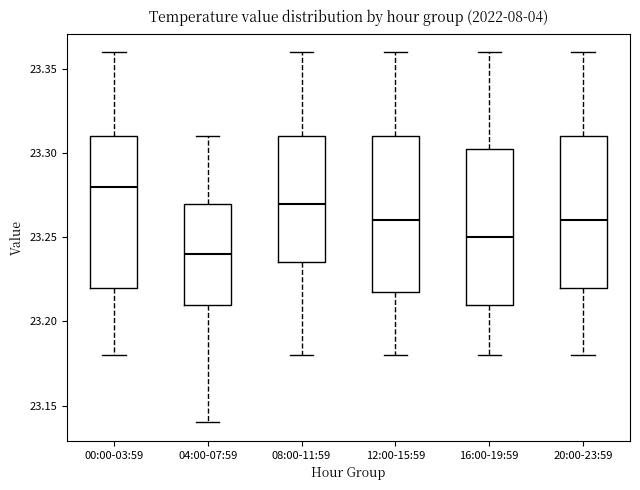

Reading left to right, read every box against the y-axis: the position of its median line, the range the box covers, and the ends of its whiskers. The values are not printed on the chart, so give them approximately, as read against the axis.

00:00-03:59: median 23.280, box 23.220 to 23.310, whiskers 23.180 to 23.360
04:00-07:59: median 23.240, box 23.210 to 23.270, whiskers 23.140 to 23.310
08:00-11:59: median 23.270, box 23.235 to 23.310, whiskers 23.180 to 23.360
12:00-15:59: median 23.260, box 23.220 to 23.310, whiskers 23.180 to 23.360
16:00-19:59: median 23.250, box 23.210 to 23.305, whiskers 23.180 to 23.360
20:00-23:59: median 23.260, box 23.220 to 23.310, whiskers 23.180 to 23.360